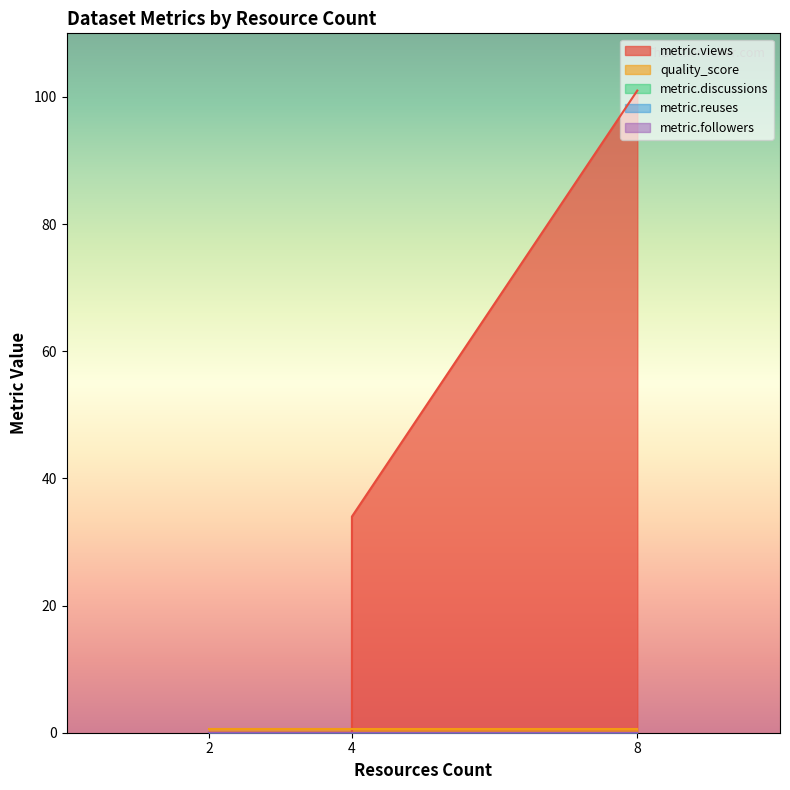

What is the minimum value for quality_score?

0.6